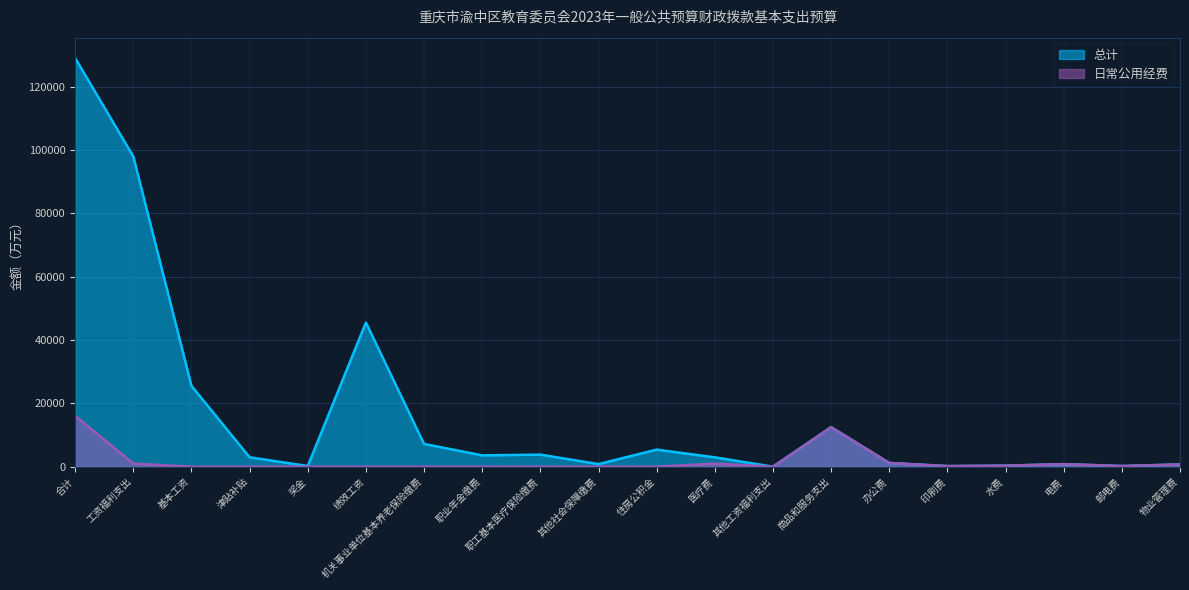

Which series has the widest spread of values?

总计